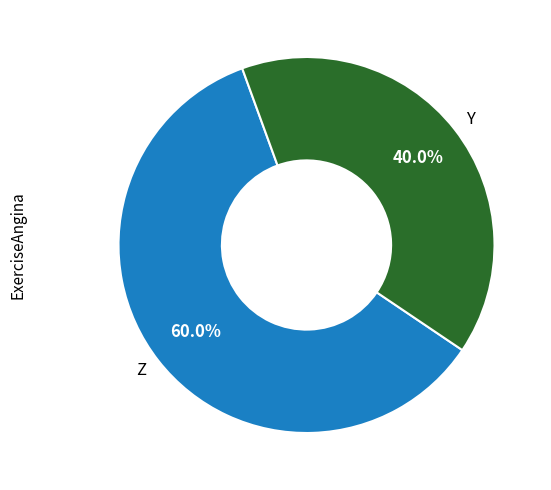

Approximately how many times larger is the value at Y compared to Z?

0.7